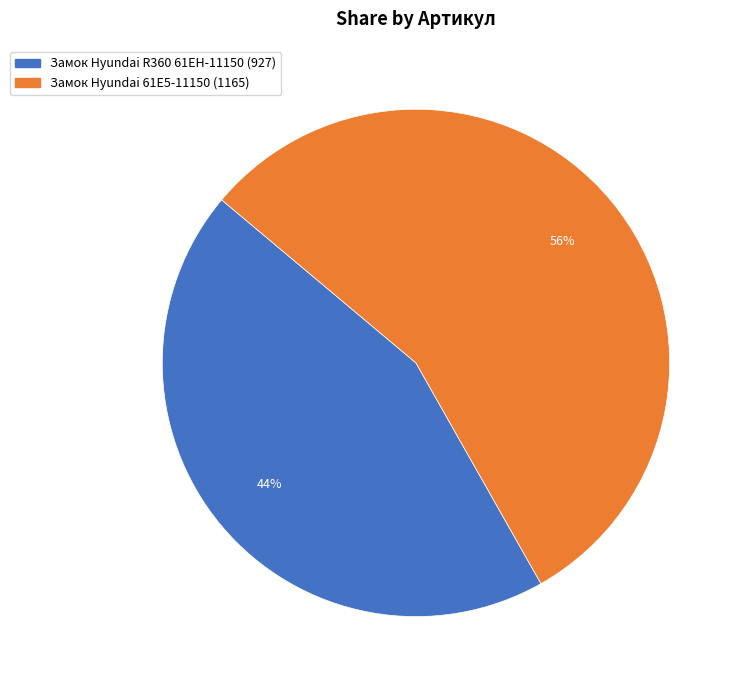

Which has a higher value, Замок Hyundai 61E5-11150 or Замок Hyundai R360 61EH-11150?

Замок Hyundai 61E5-11150